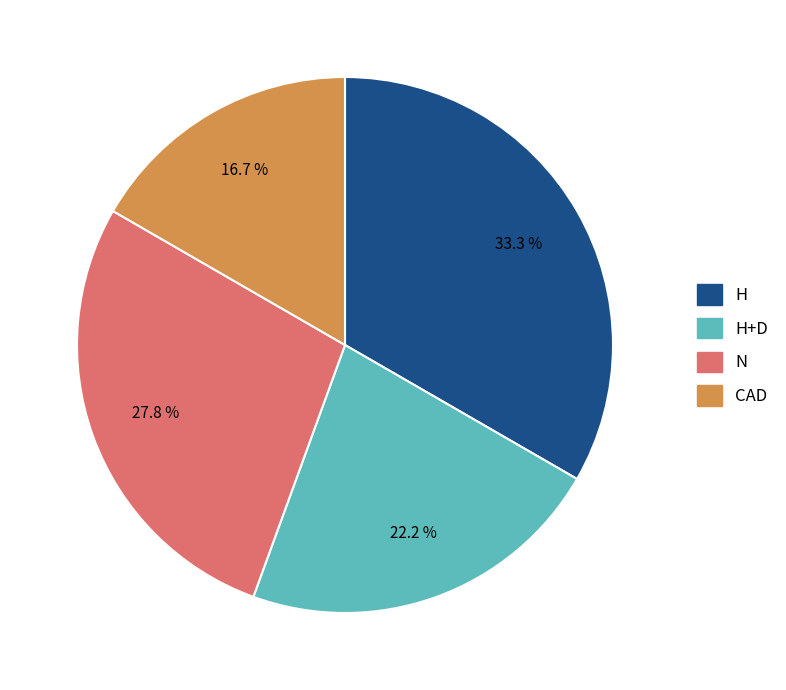

How many segments does this pie chart have?

4